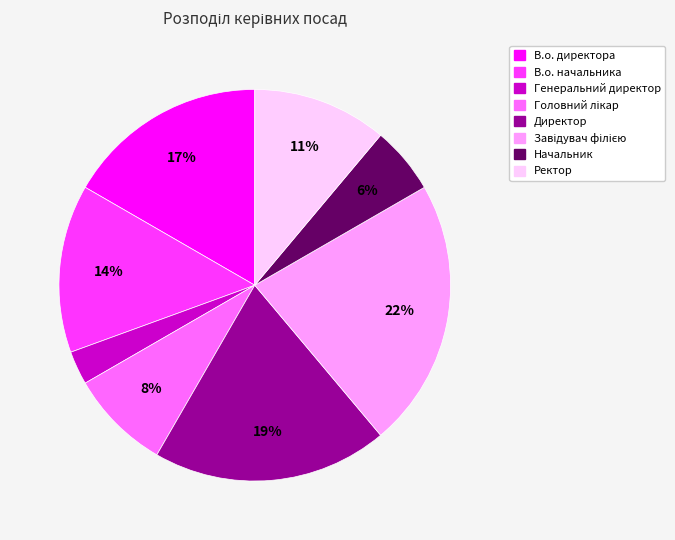

Combined, do В.о. директора and Генеральний директор account for over 50%?

No